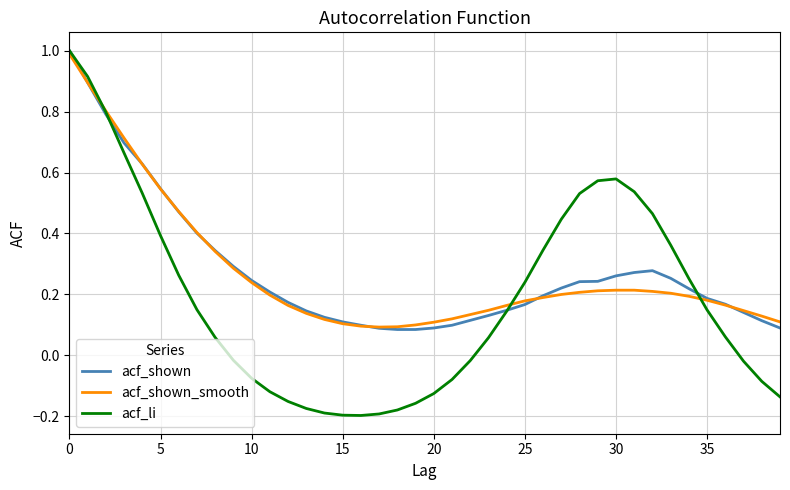

What is the average value of the acf_shown_smooth series?

0.3